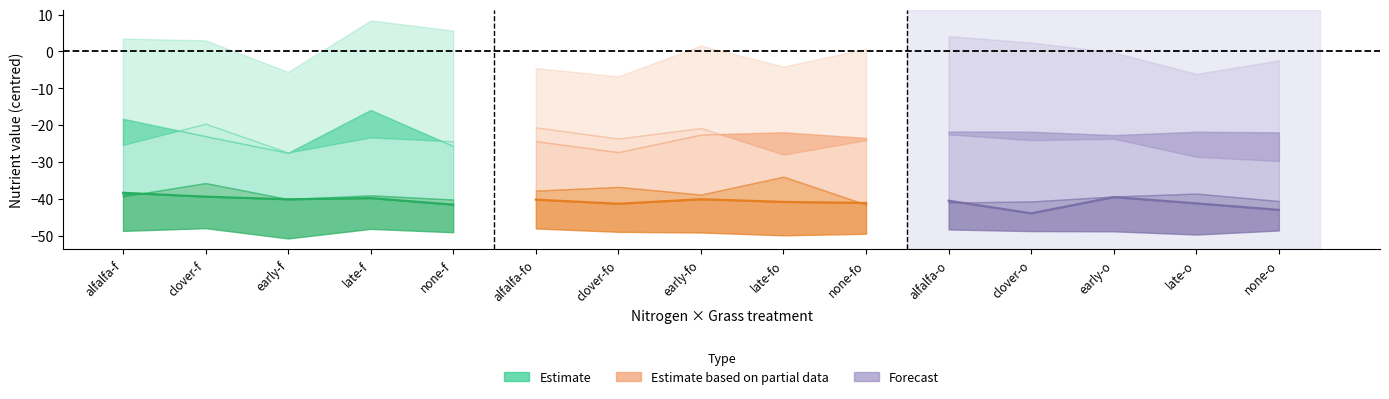

Reading left to right, transcribe all the data shown in this chart.

Estimate: -38.4	-39.4	-40.1	-39.8	-41.6
Estimate based on partial data: -40.2	-41.3	-40.1	-40.8	-41.1
Forecast: -40.5	-44.0	-39.5	-41.2	-43.0